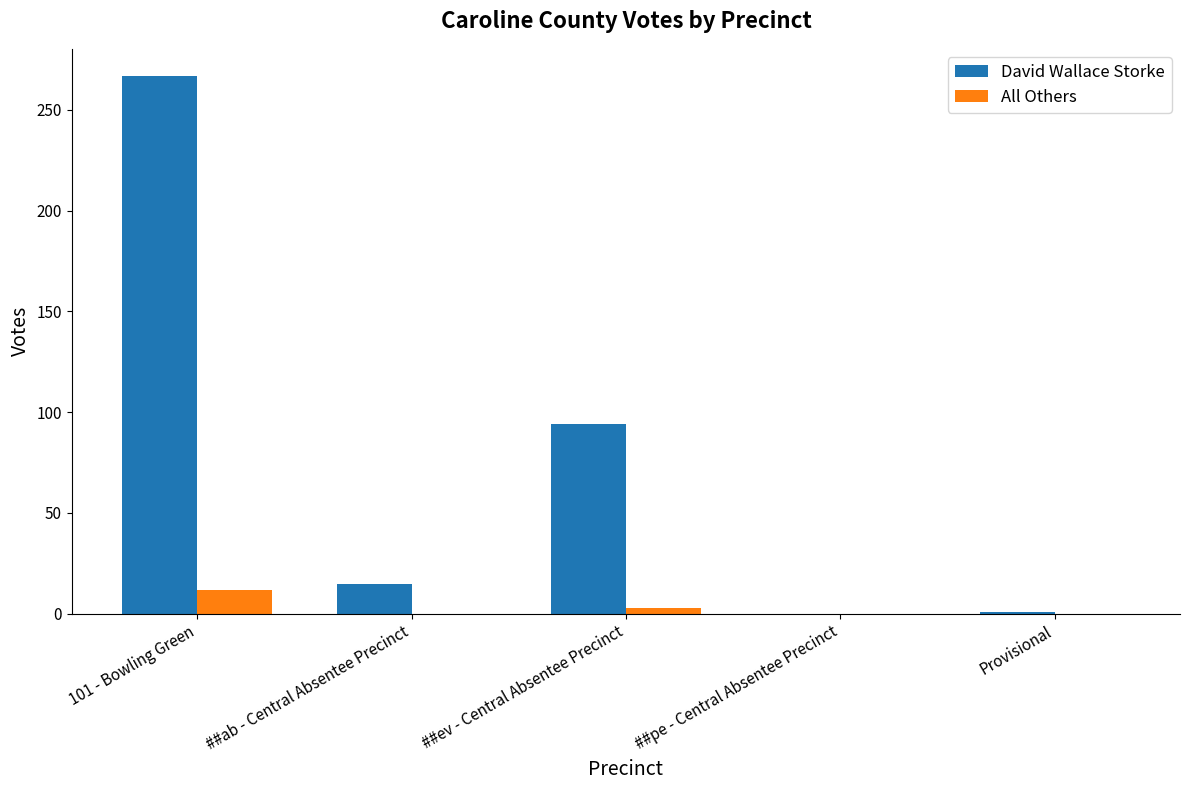

What is the greatest value displayed?

267